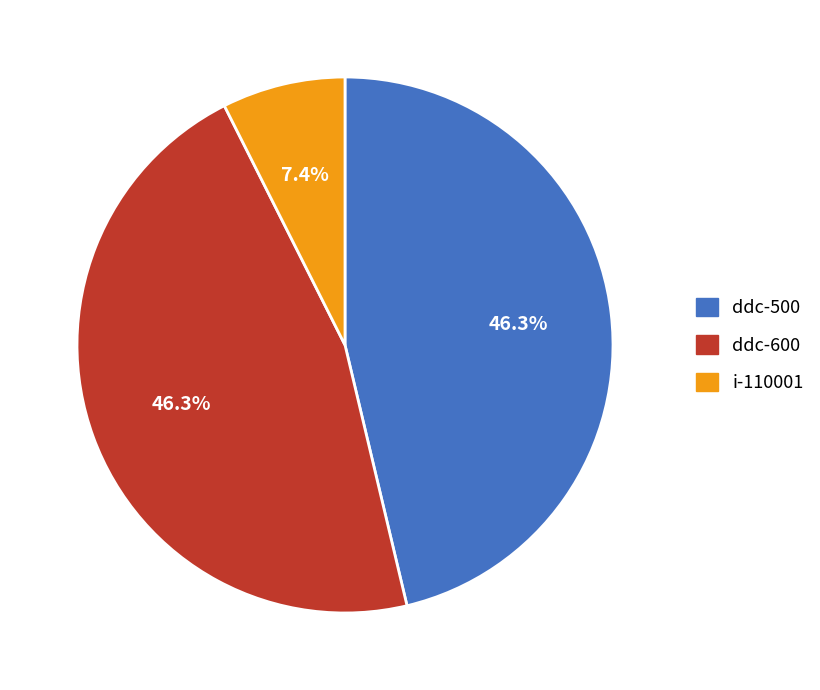

What is the ratio of the value at i-110001 to the value at ddc-500?

0.2